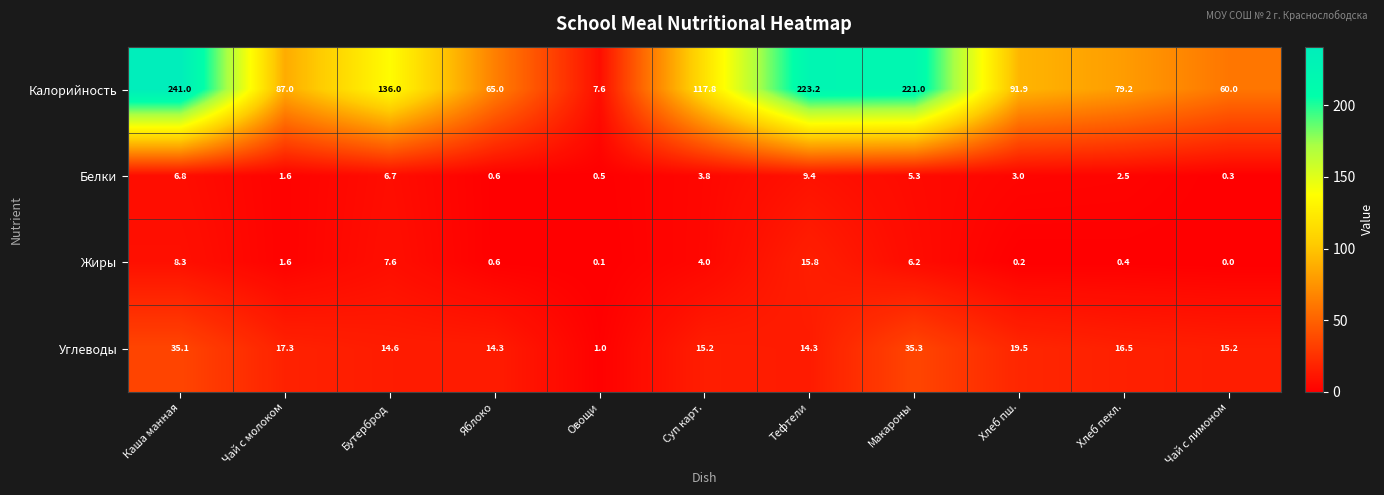

Rank the series by their maximum value, from highest to lowest.

Калорийность, Углеводы, Жиры, Белки